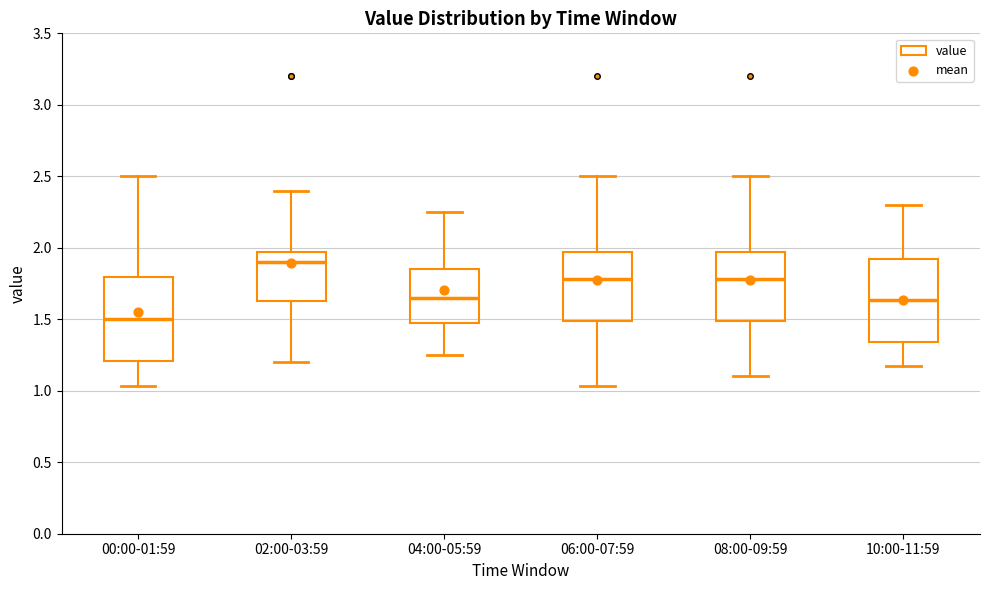

Which box has the lowest median line?

00:00-01:59